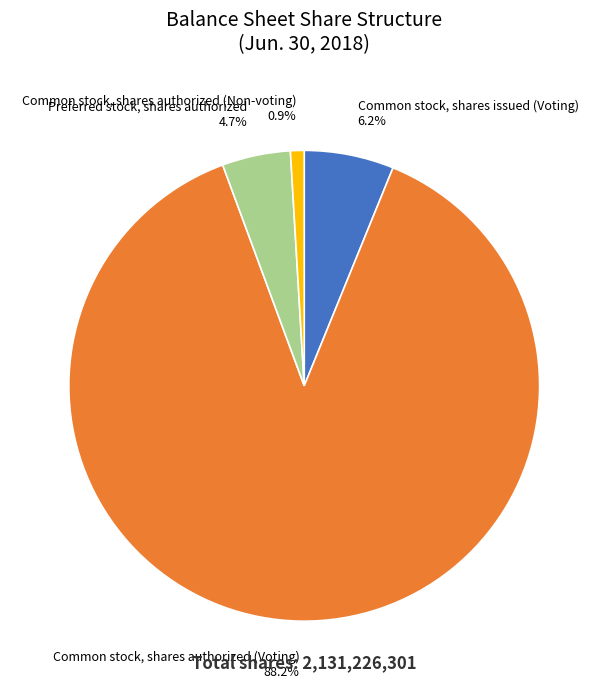

How much of the chart is everything except Common stock, shares authorized (Non-voting)?

99.1%